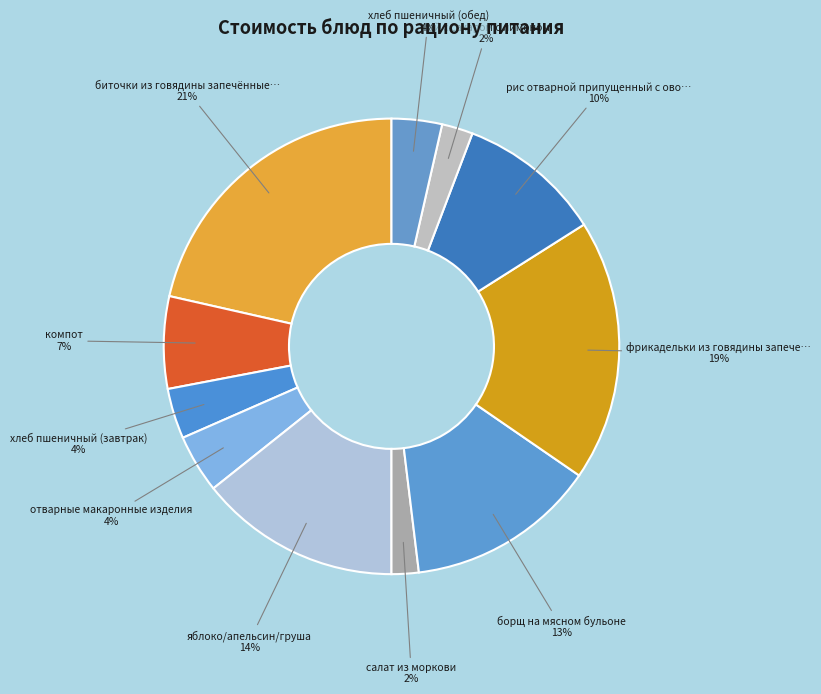

Count the number of slices in the pie.

11